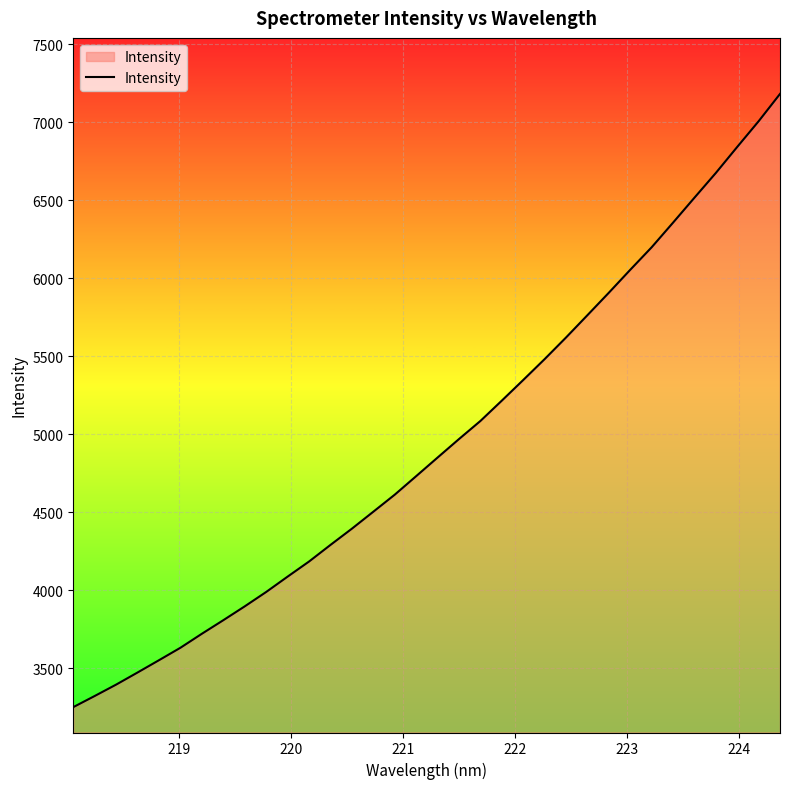

What is the minimum value shown in the chart?

3251.8